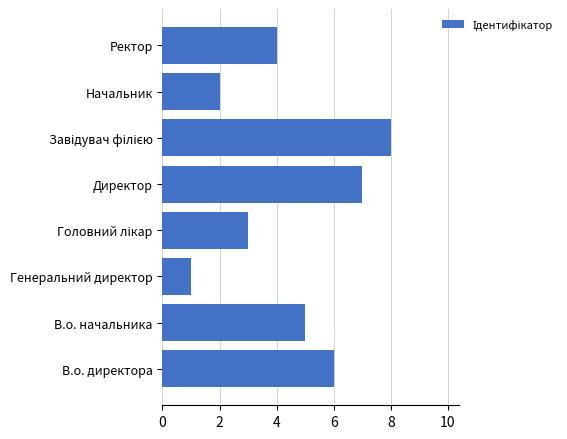

What is the difference between the values at Начальник and Директор?

5